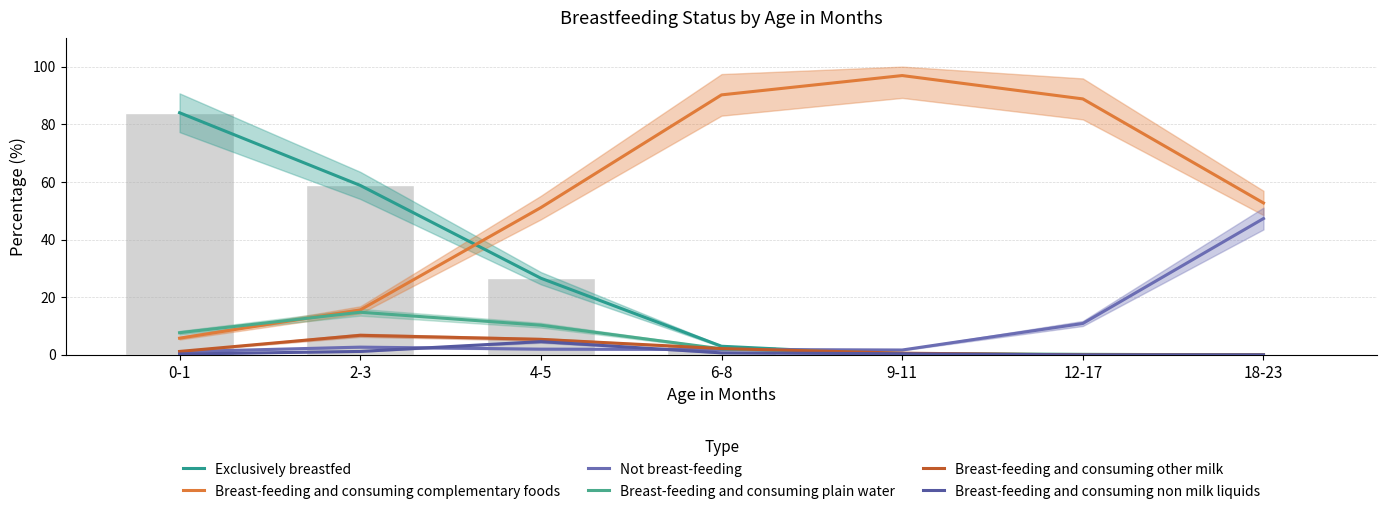

What is the spread (max minus min) of values at 6-8?

89.5